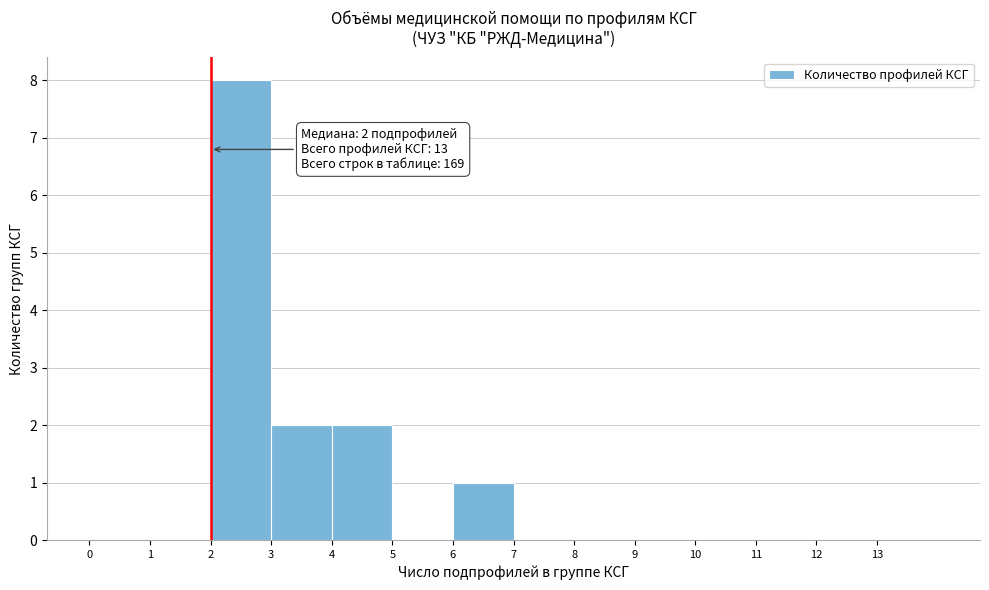

Which range on the x-axis has the tallest bar?

2 to 3